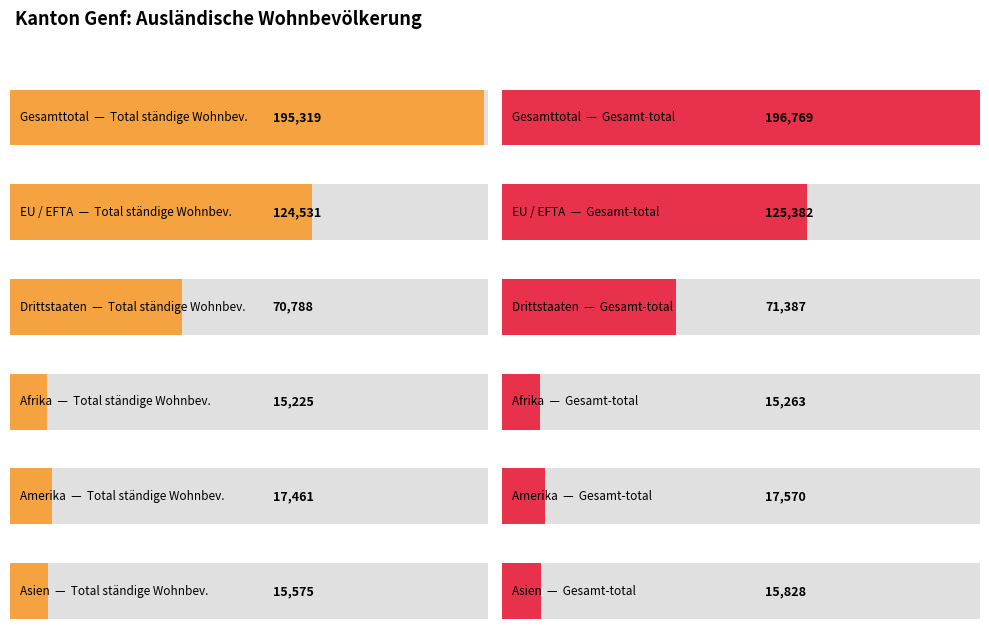

Is it true that Nicht ständige equals 851 at EU / EFTA?

True